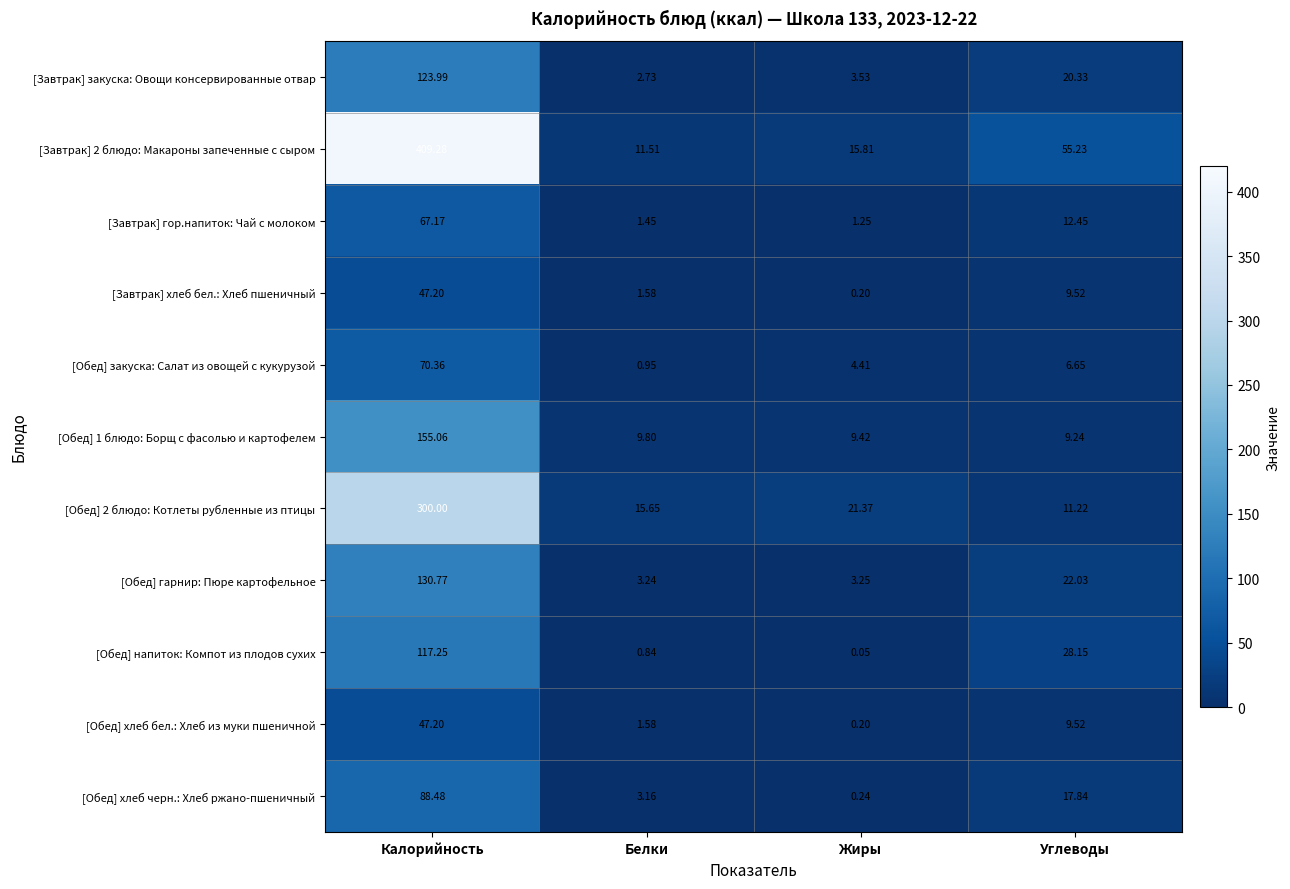

At which label does [Обед] 1 блюдо: Борщ с фасолью и картофелем reach its minimum?

Углеводы